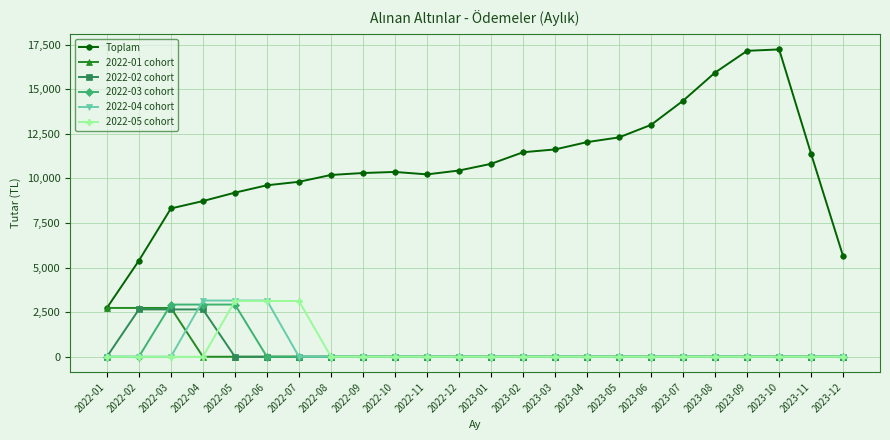

What is the maximum value shown in the chart?

17231.0